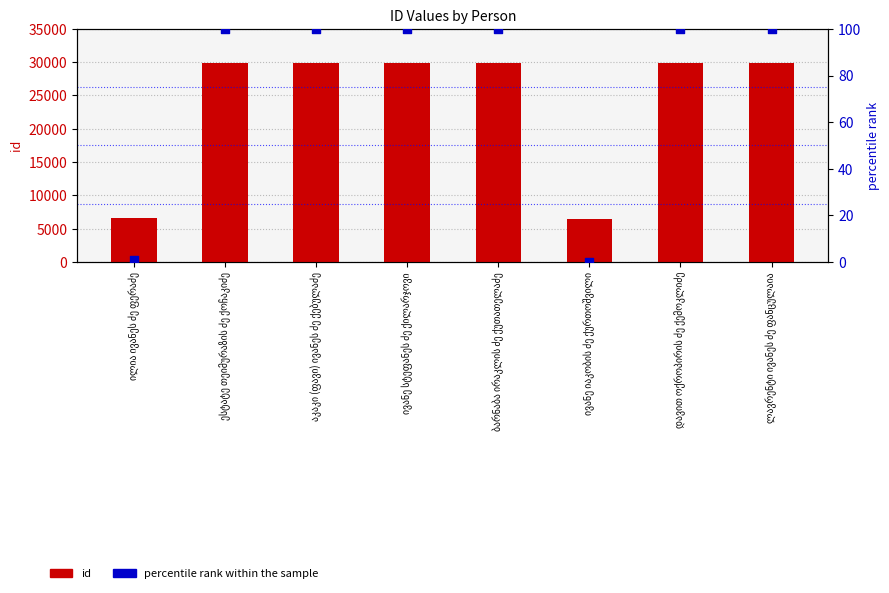

At which category is the sum across all series the highest?

ლავრენტი ივანეს ძე ფანცულაია